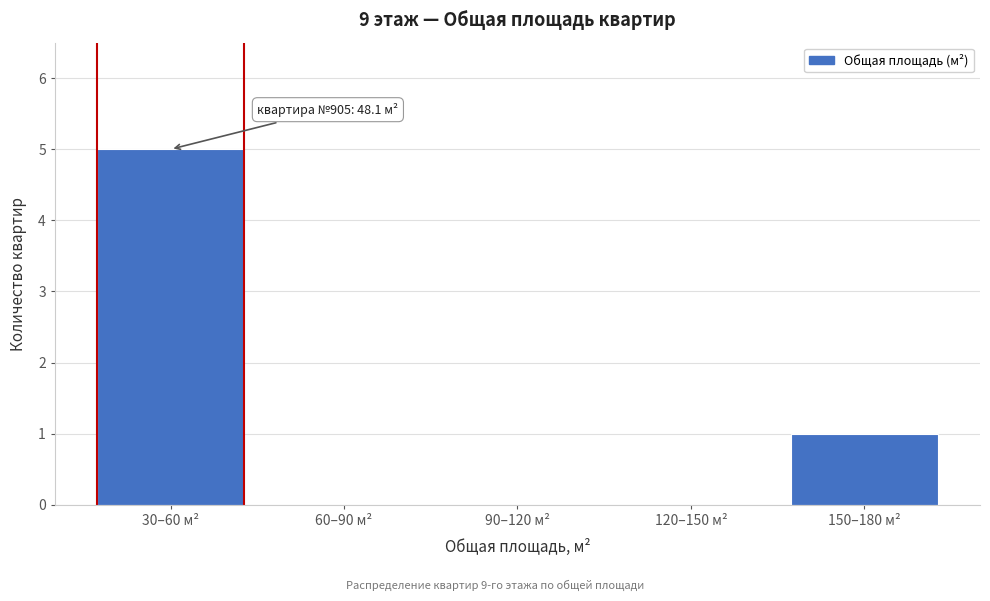

Reading left to right, transcribe all the data shown in this chart.

30–60 м²=5	60–90 м²=0	90–120 м²=0	120–150 м²=0	150–180 м²=1